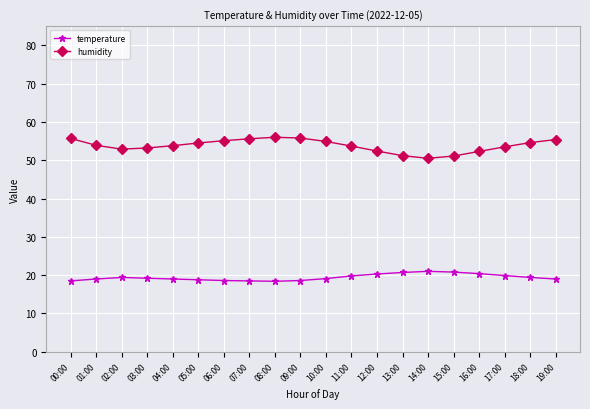

Is the value of humidity at 08:00 greater than the value of temperature at 11:00?

Yes